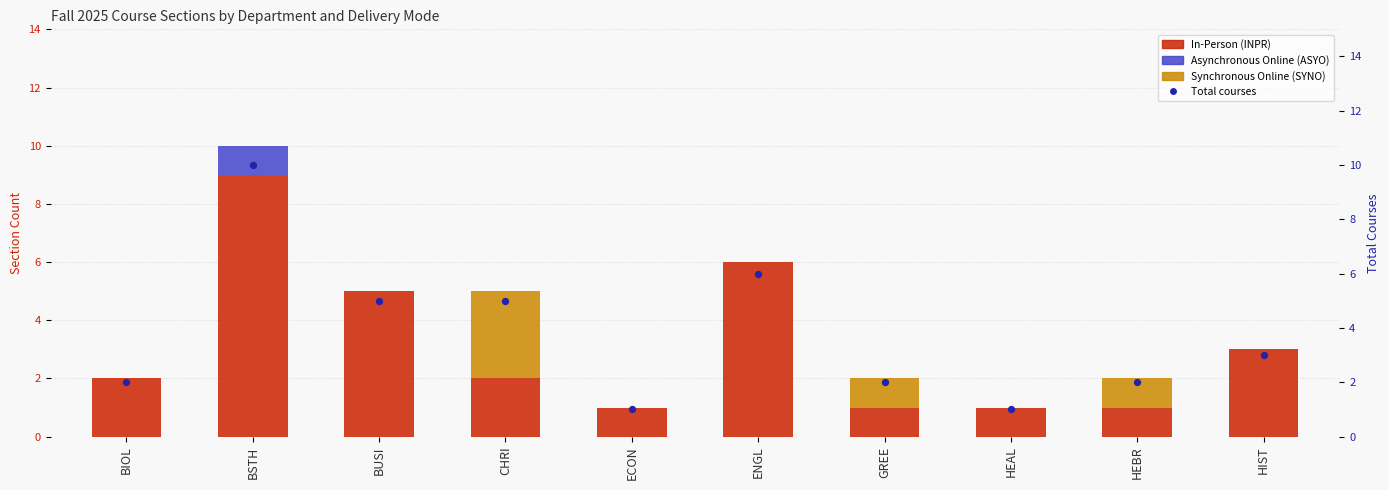

What is the total value across all series at HEBR?

4